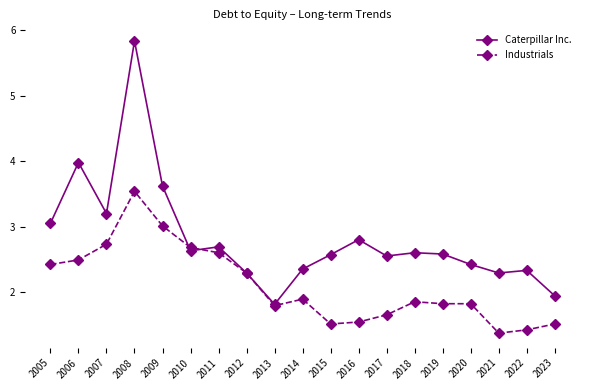

What is the minimum value for Caterpillar Inc.?

1.8